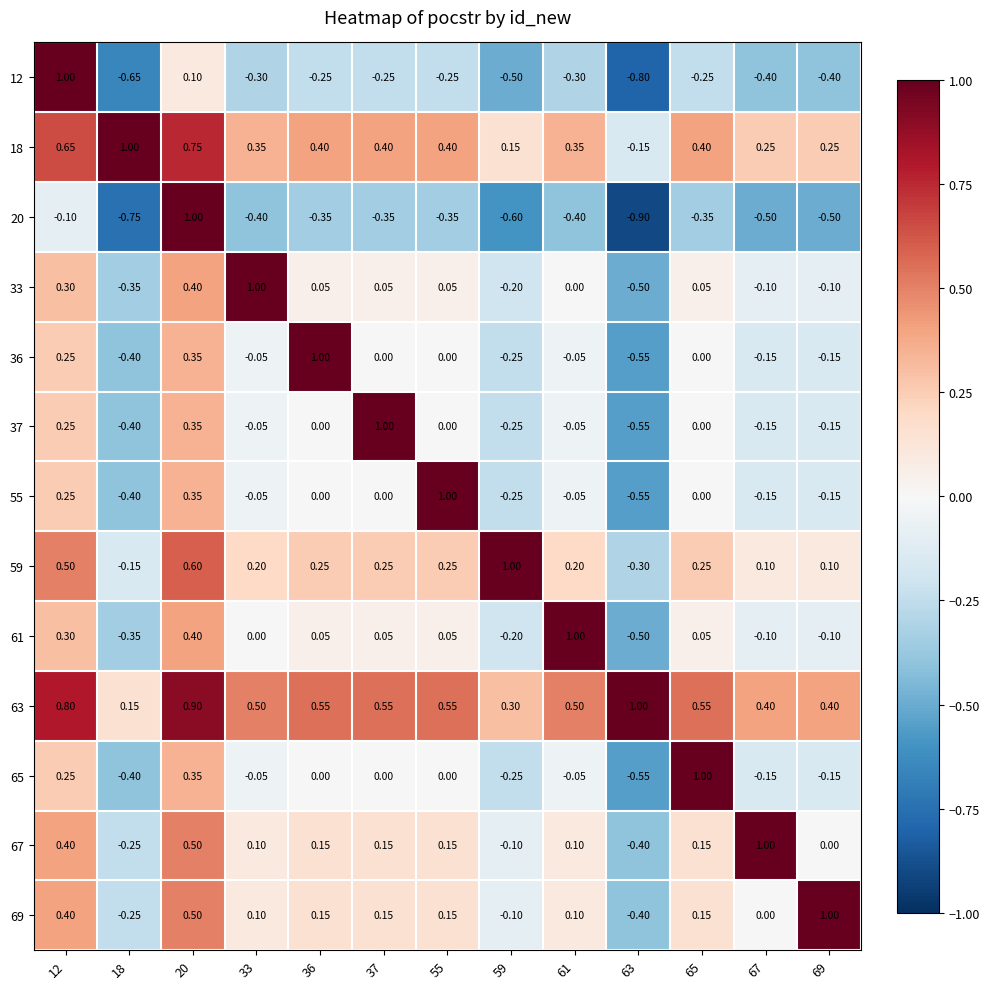

Count the number of data series in this chart.

13